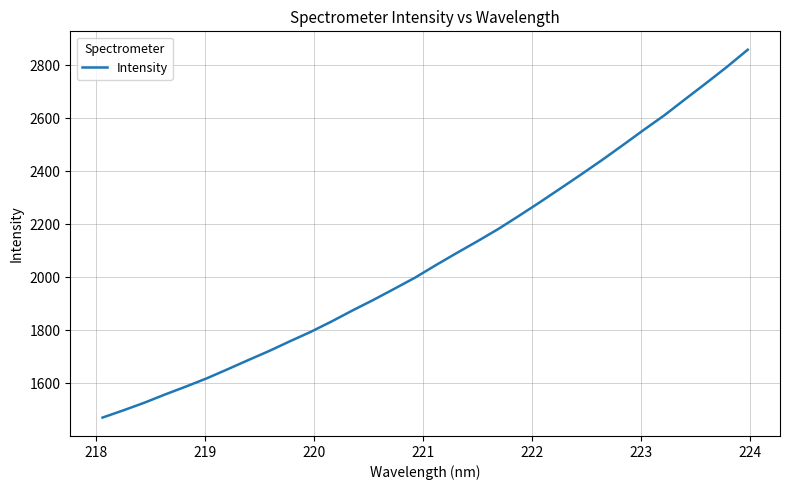

How many categories are shown in the chart?

32